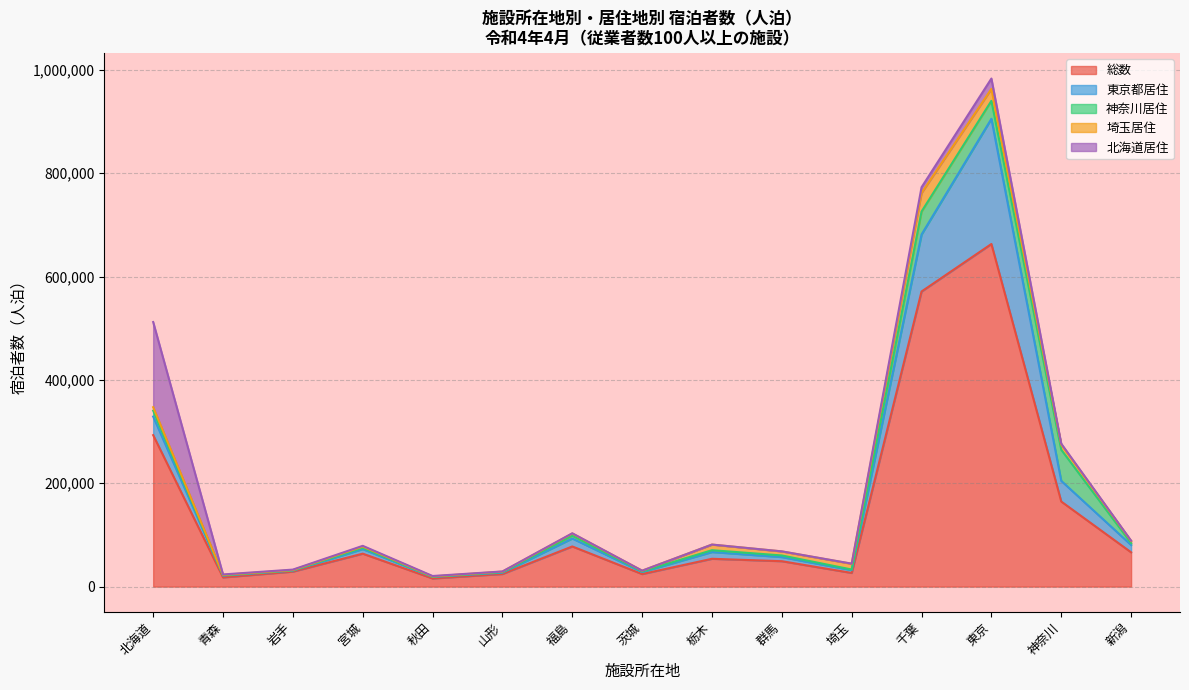

Which category has the highest value in the 総数 series?

東京